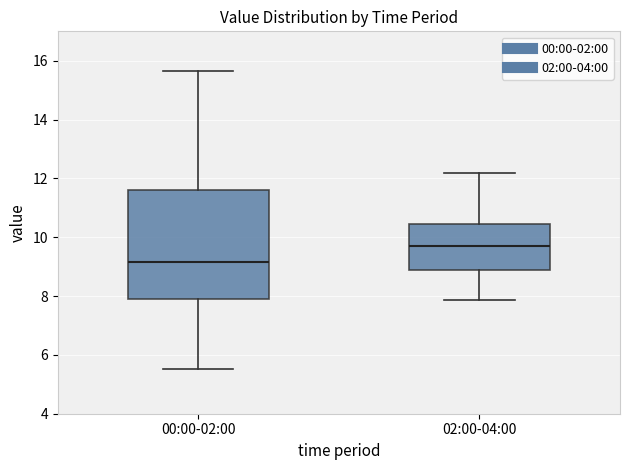

Where is the lower edge of the box for 02:00-04:00 on the y-axis? The values are not printed on the chart, so give them approximately, as read against the axis.

8.8